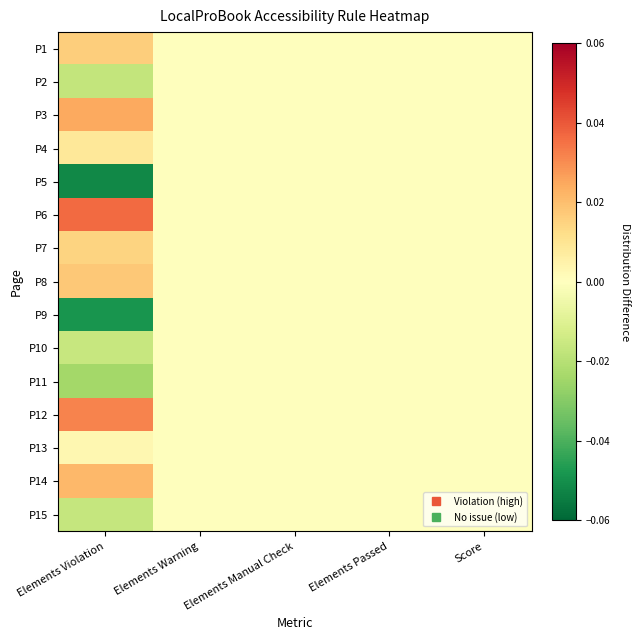

At how many categories does at least one series exceed 0?

1